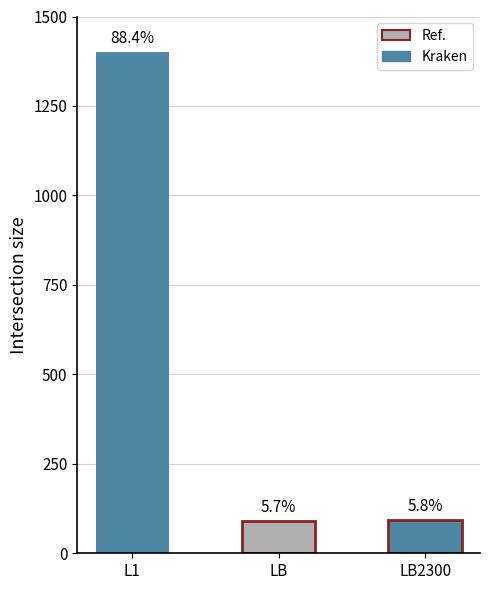

How many bars are there in total?

3